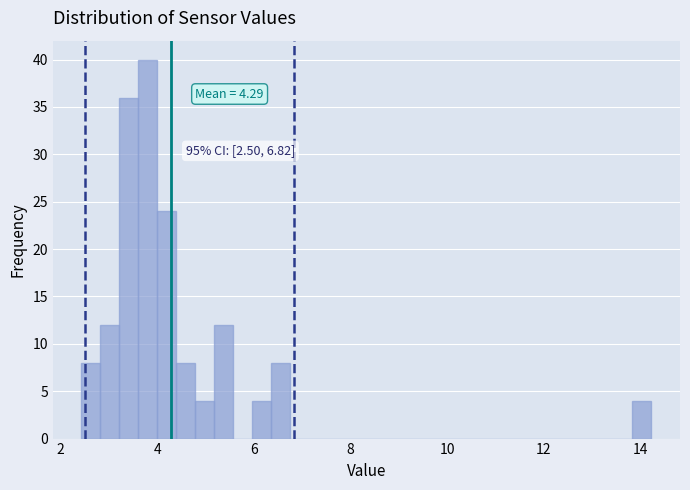

Read against the x-axis, roughly where is the centre of the tallest bar?

3.8